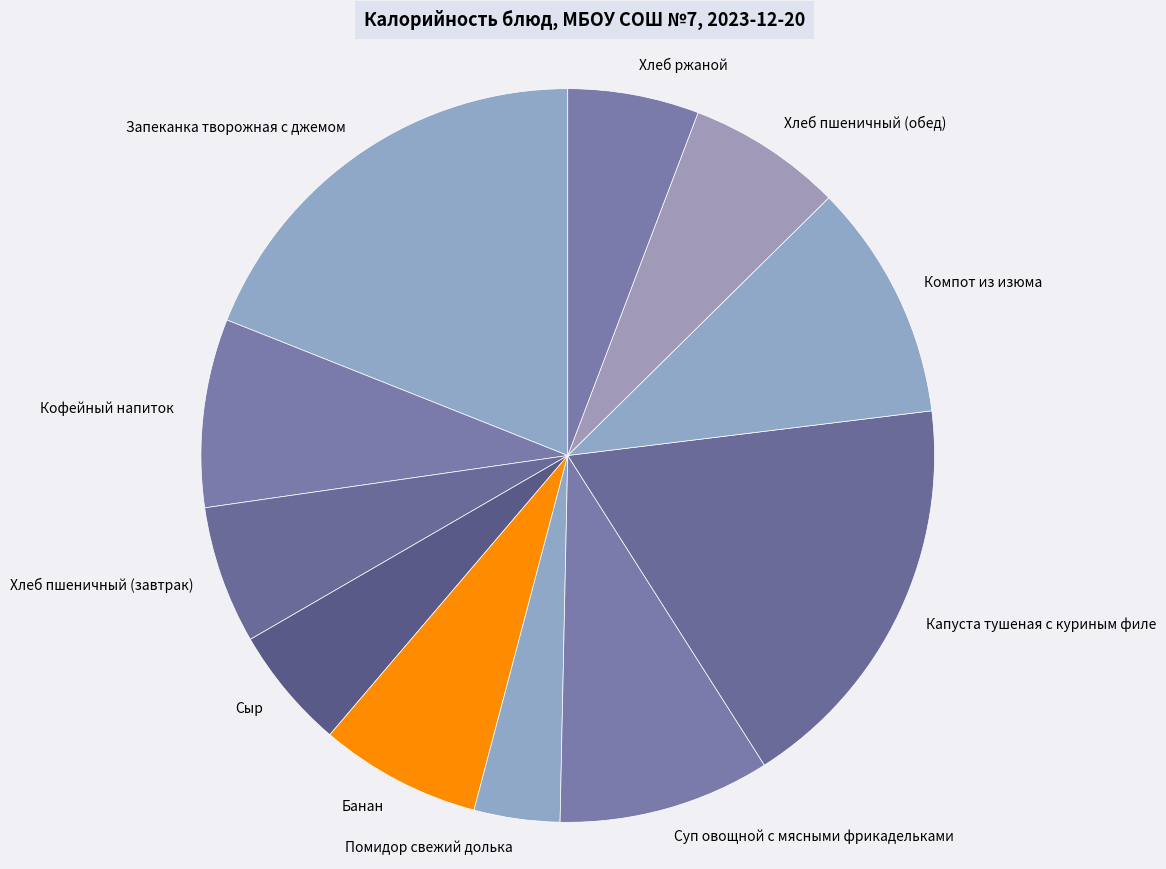

Combined, do Запеканка творожная с джемом and Хлеб пшеничный (завтрак) account for over 50%?

No